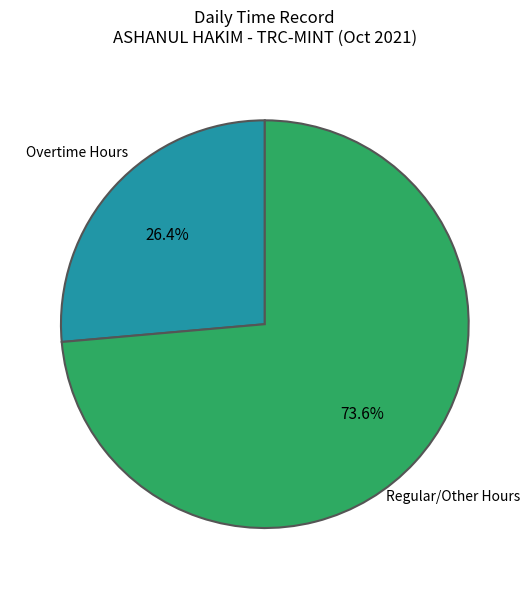

What portion of the pie excludes Regular/Other Hours?

26.4%